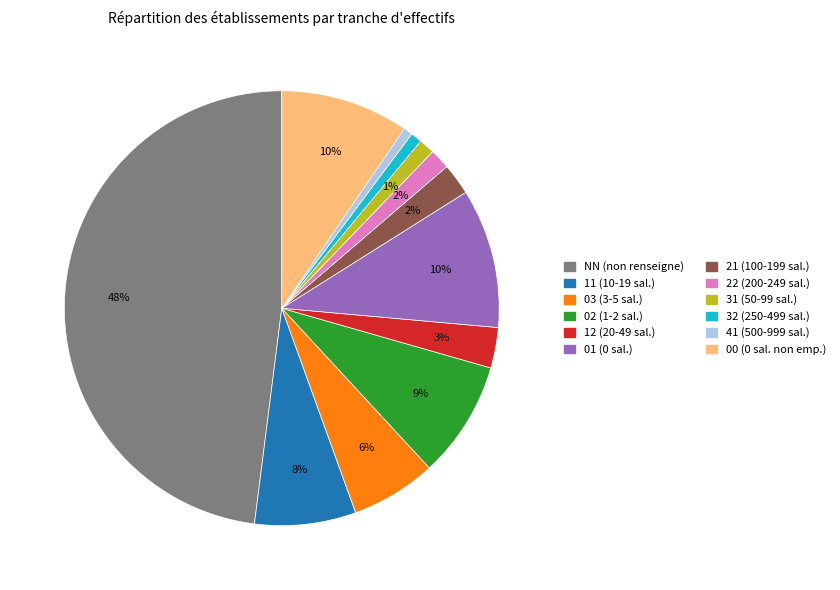

Is 21 the majority of the pie?

No